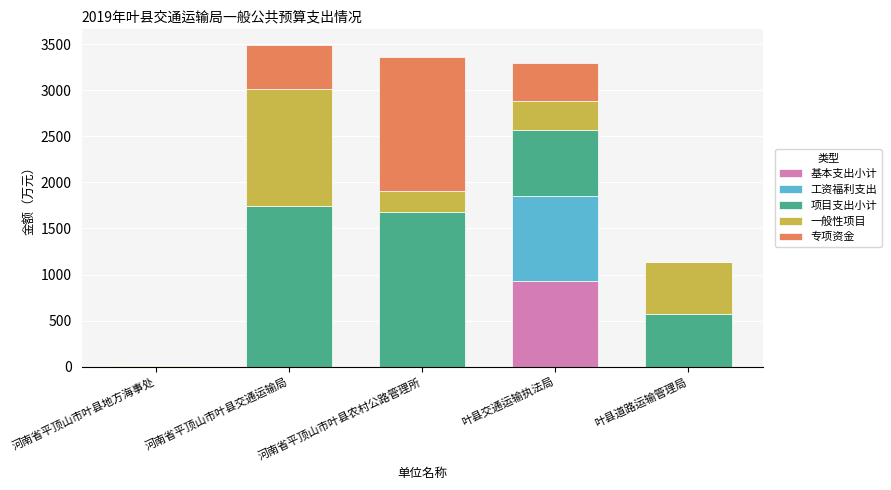

The value of 基本支出小计 at 河南省平顶山市叶县交通运输局 is 0.0. True or false?

True